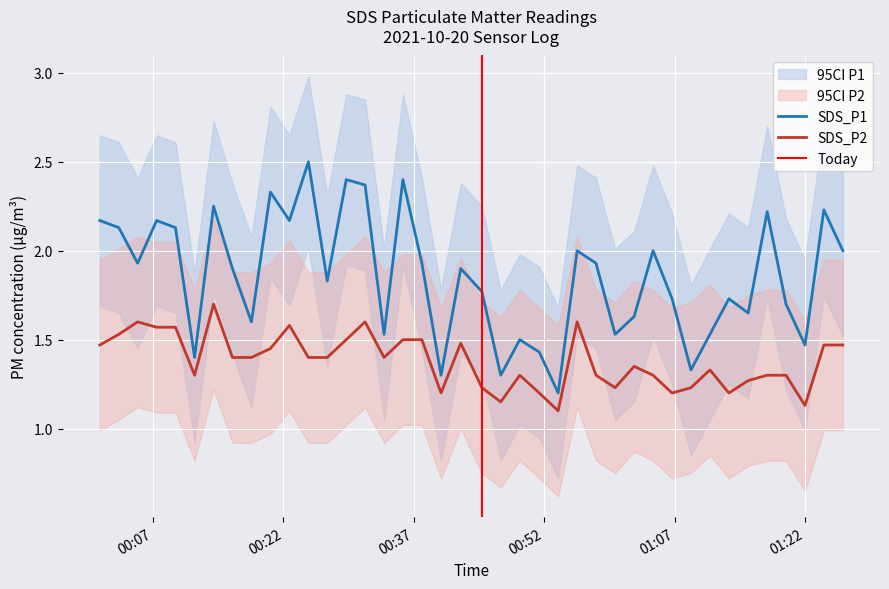

What is the smallest value displayed?

1.1